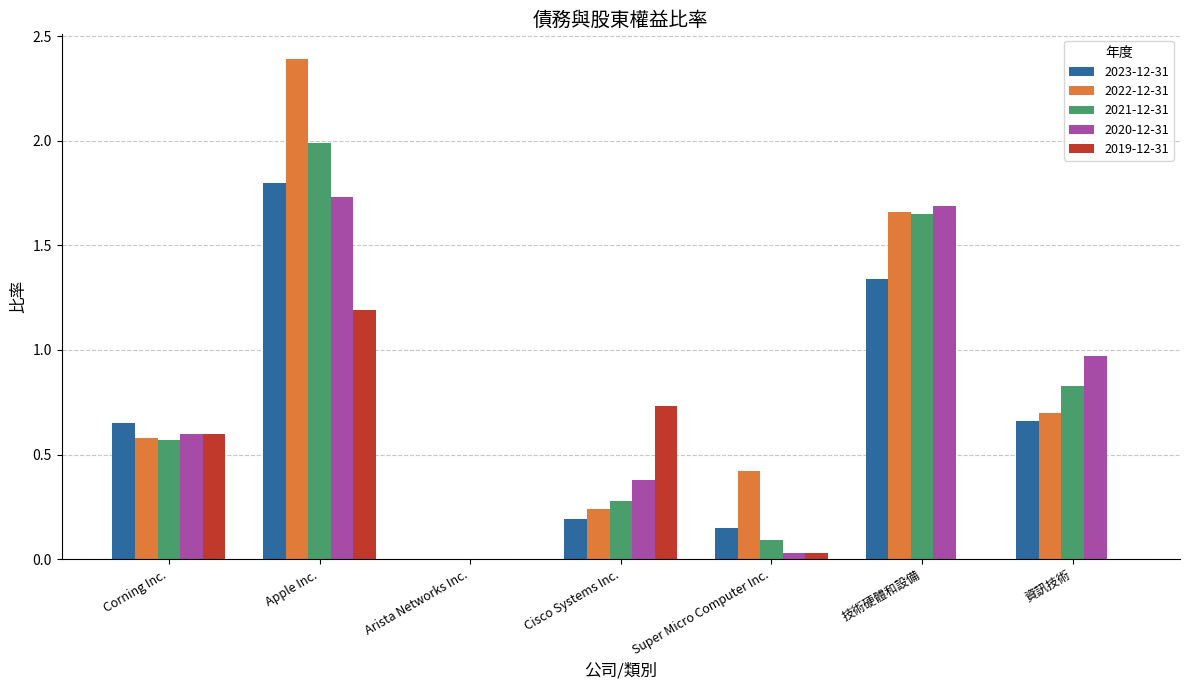

Between Corning Inc. and 資訊技術, which series saw the biggest shift?

2019-12-31